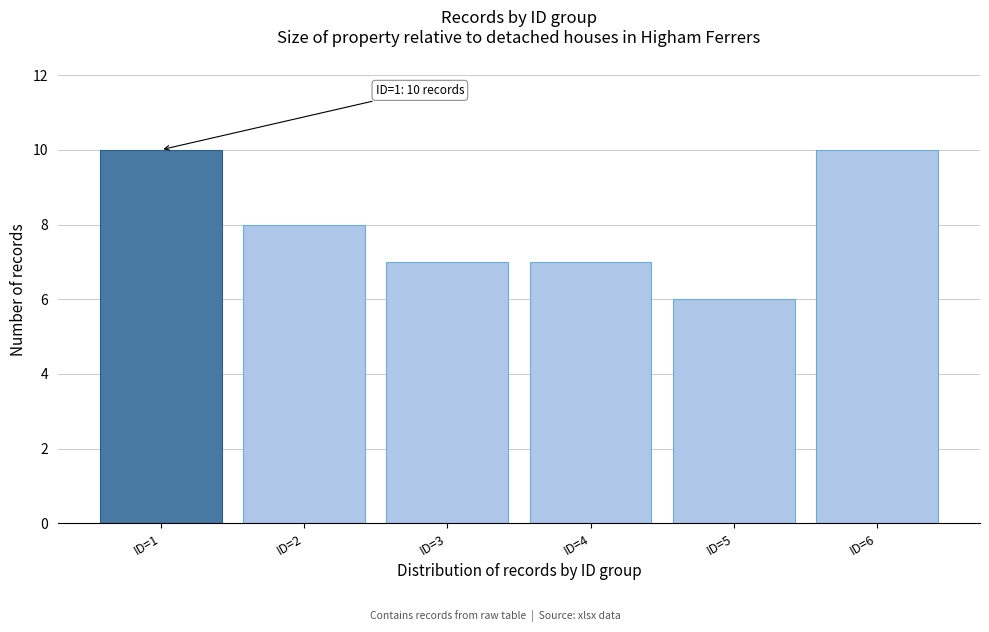

Reading right to left, what are all the values shown in this chart?

ID=6=10	ID=5=6	ID=4=7	ID=3=7	ID=2=8	ID=1=10